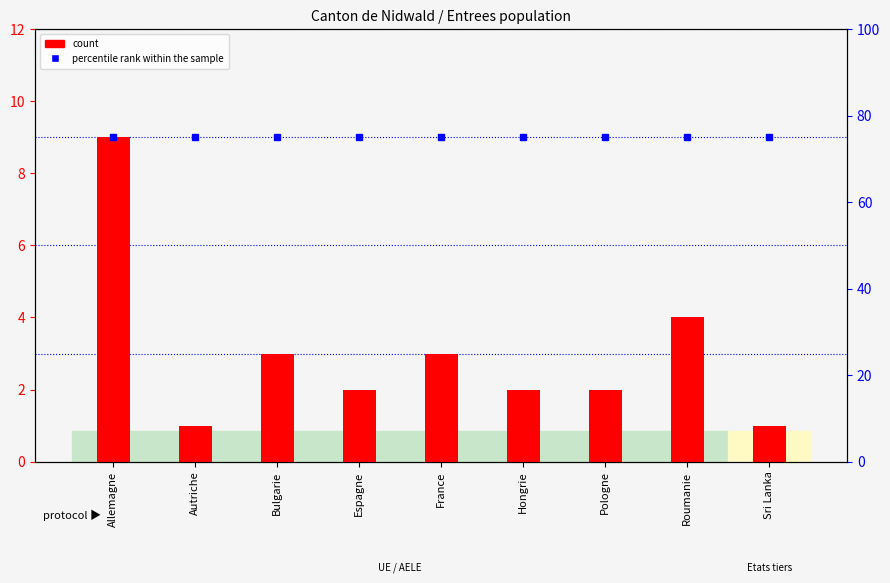

At which category does the chart reach its peak across all series?

Allemagne